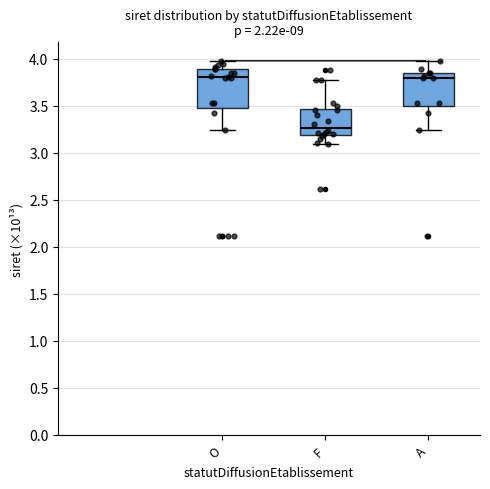

Reading left to right, read every box against the y-axis: the position of its median line, the range the box covers, and the ends of its whiskers. The values are not printed on the chart, so give them approximately, as read against the axis.

O: median 3.80, box 3.45 to 3.90, whiskers 3.25 to 4.00
F: median 3.25, box 3.20 to 3.45, whiskers 3.10 to 3.80
A: median 3.80, box 3.50 to 3.85, whiskers 3.25 to 4.00